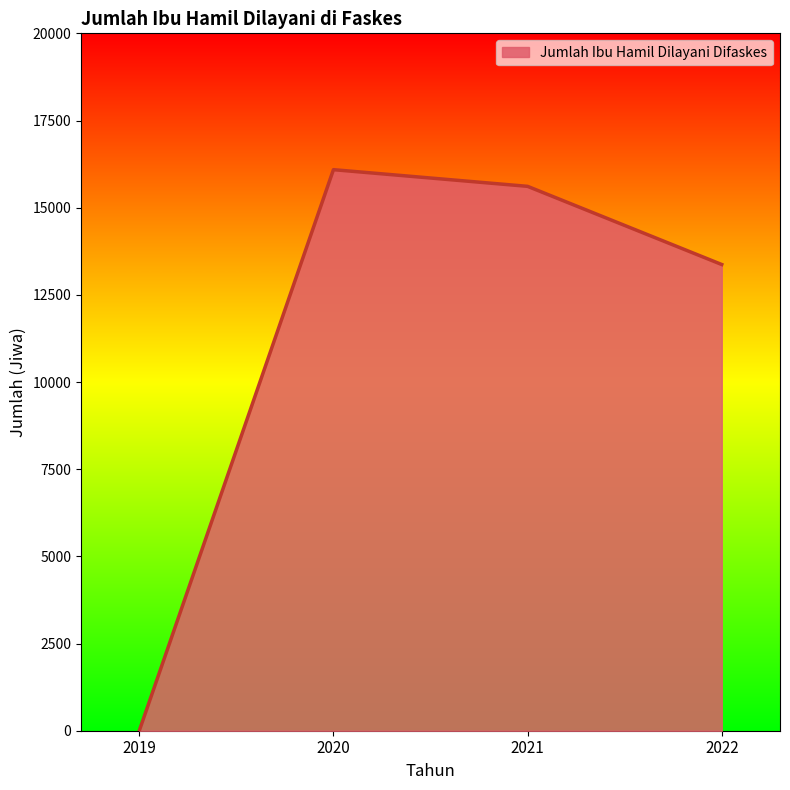

Which category has the highest value across all series?

2020